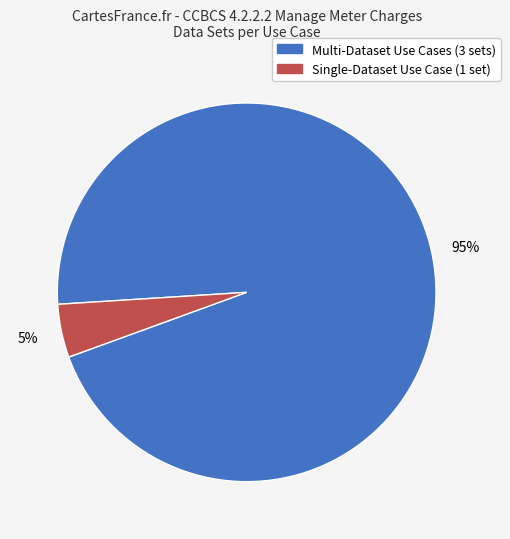

Which has a higher value, Single-Dataset Use Case (1 set) or Multi-Dataset Use Cases (3 sets)?

Multi-Dataset Use Cases (3 sets)